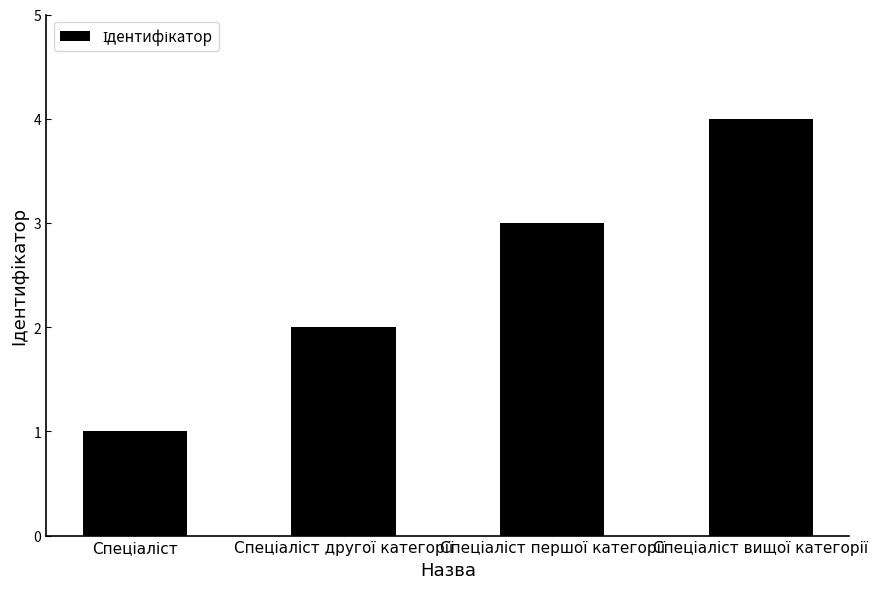

What is the difference between the maximum and second lowest values?

2